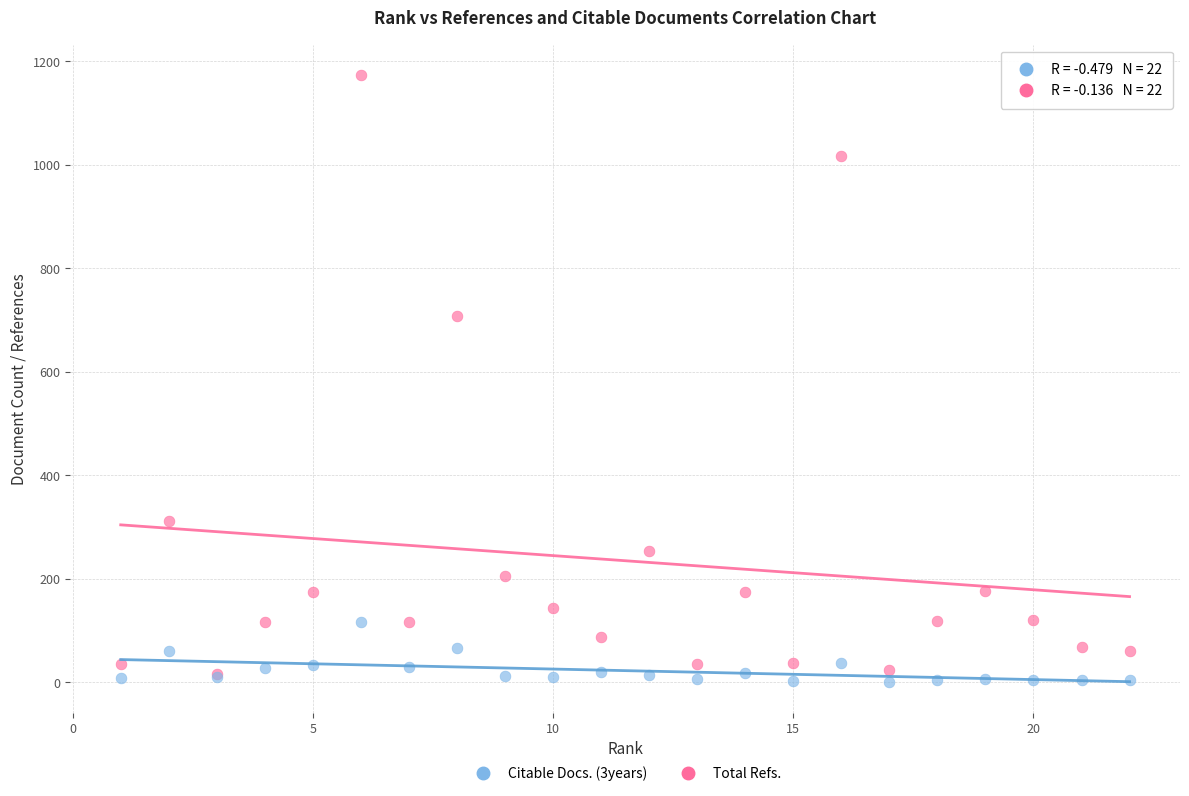

Across all series, what Y value is closest to 587?

708